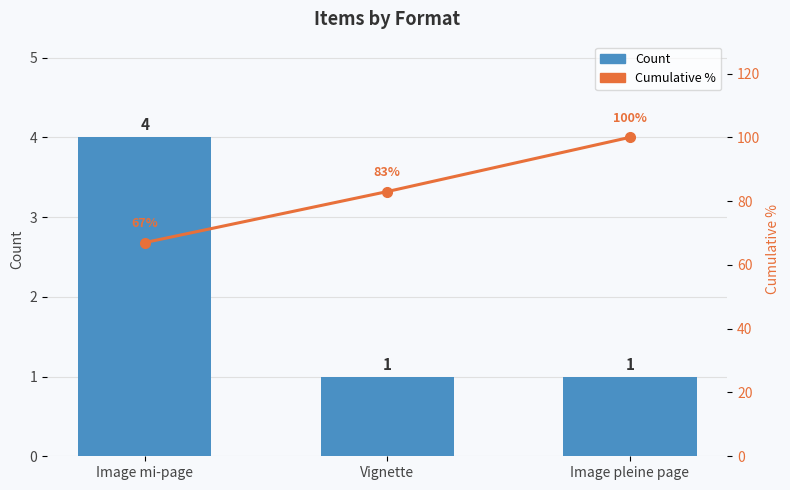

Does the chart contain any negative values?

No